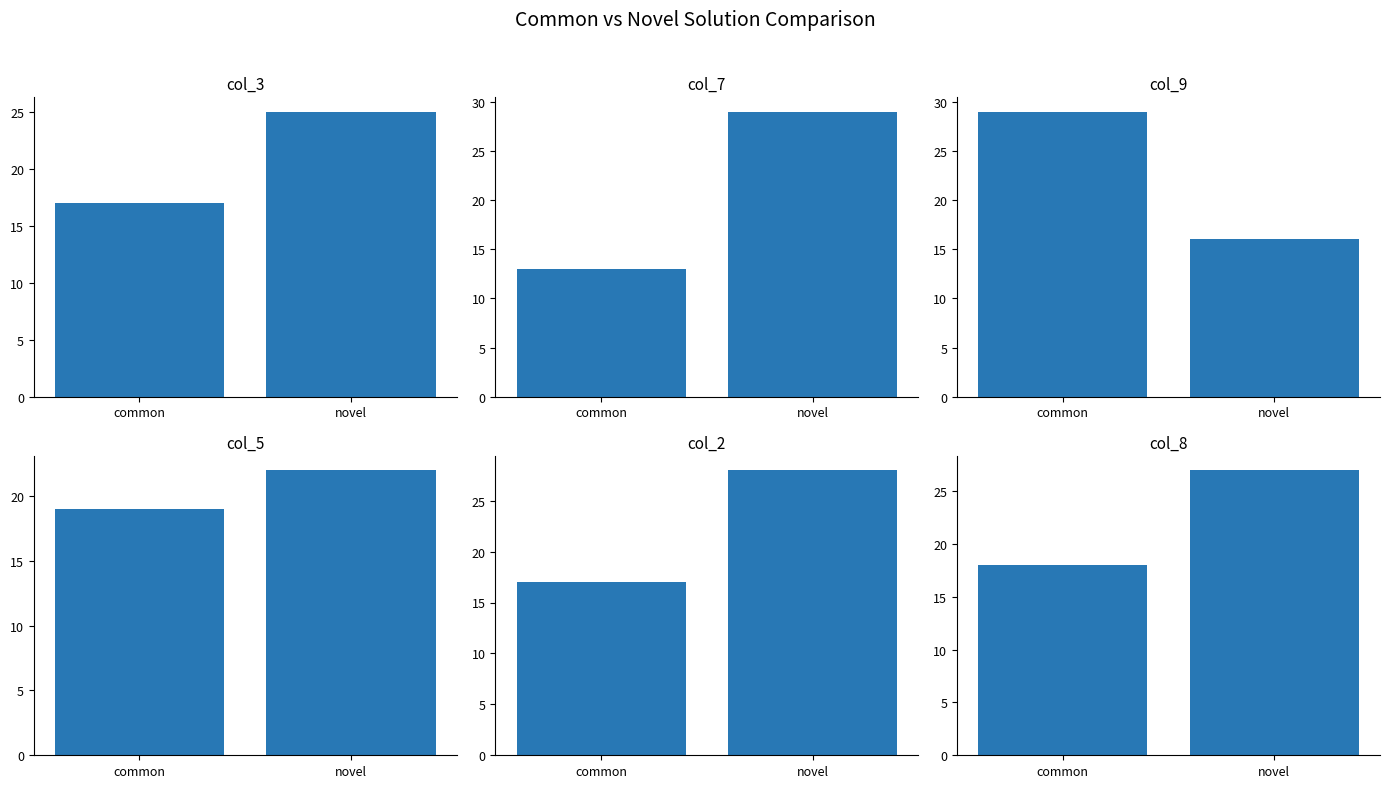

What are all the series names shown in the legend?

col_3, col_7, col_9, col_5, col_2, col_8